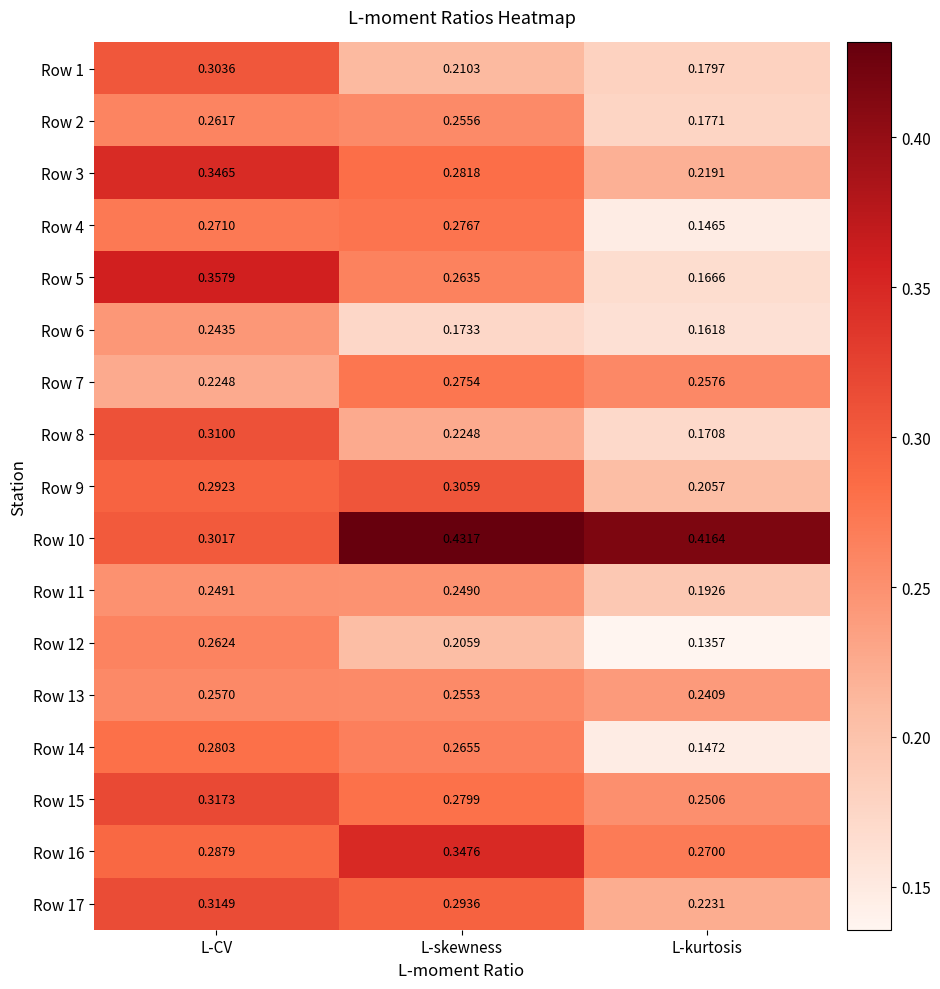

Which category has the lowest value in the Row 12 series?

L-kurtosis